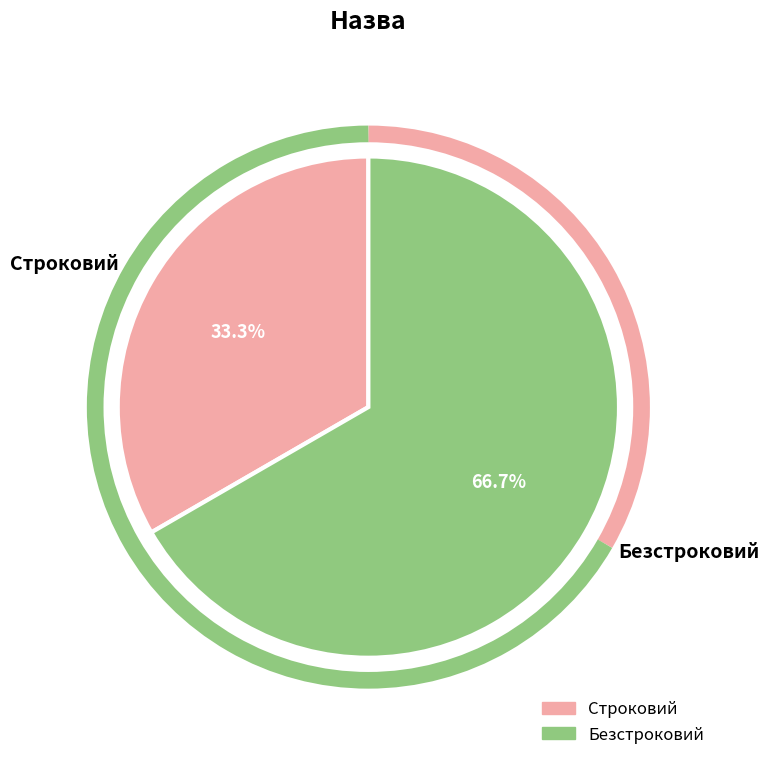

What is the largest slice in the pie chart?

Безстроковий